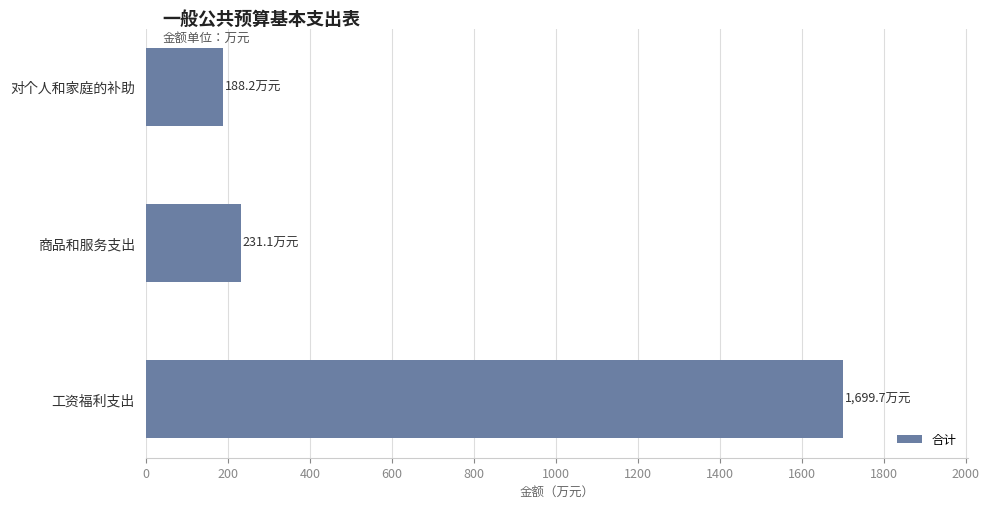

How many bars are there in total?

3